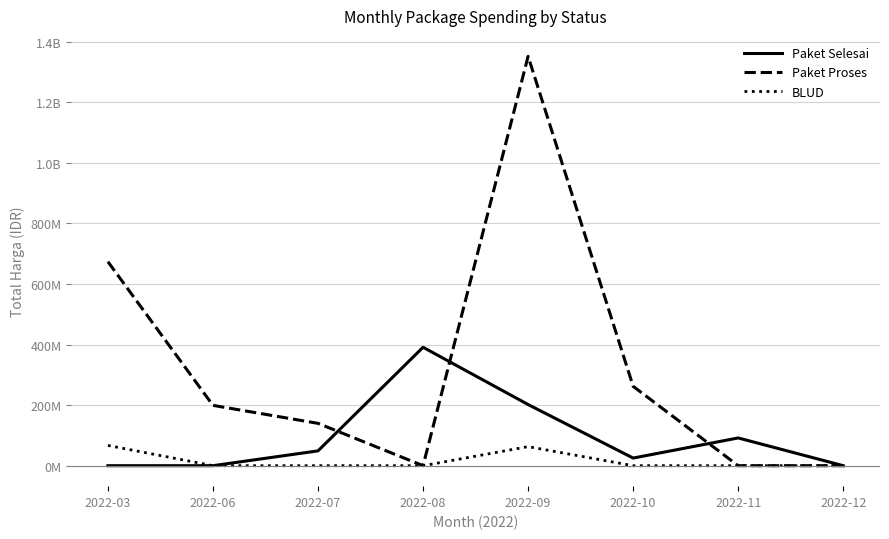

Which category has the lowest value in the Paket Proses series?

2022-08